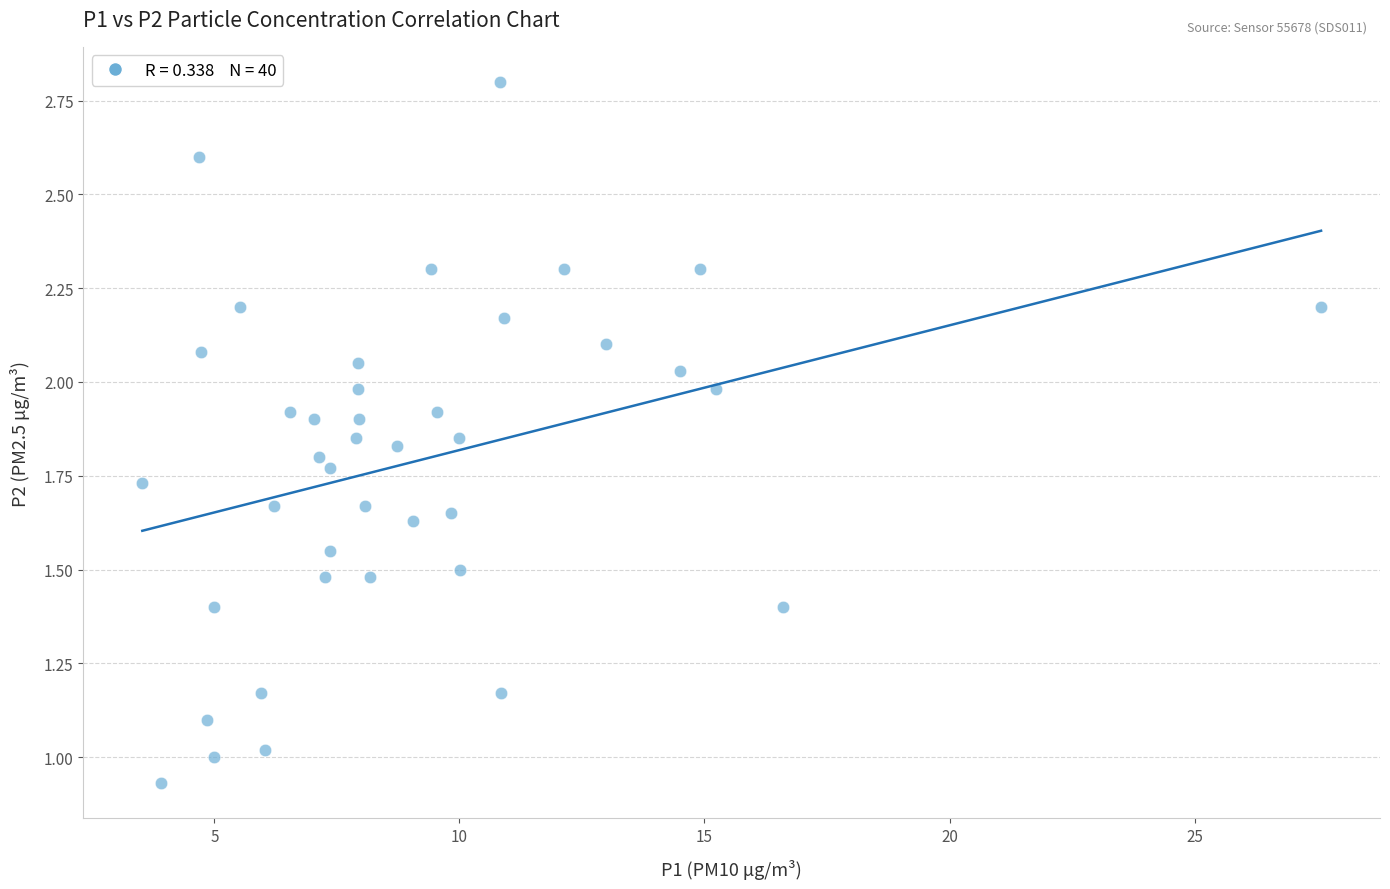

What is the range of X values (max minus min)?

24.0